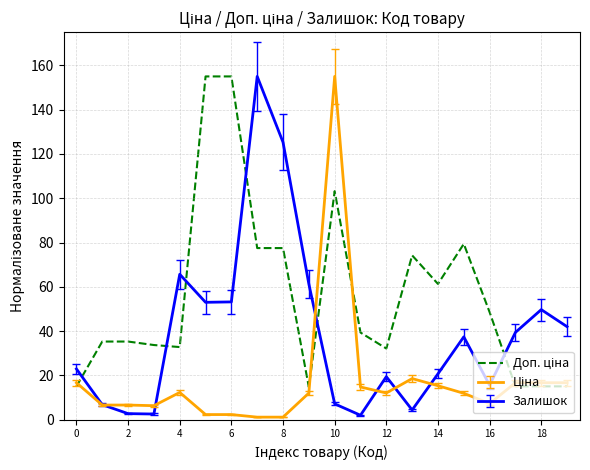

Is this an area chart (filled region under the line)?

No